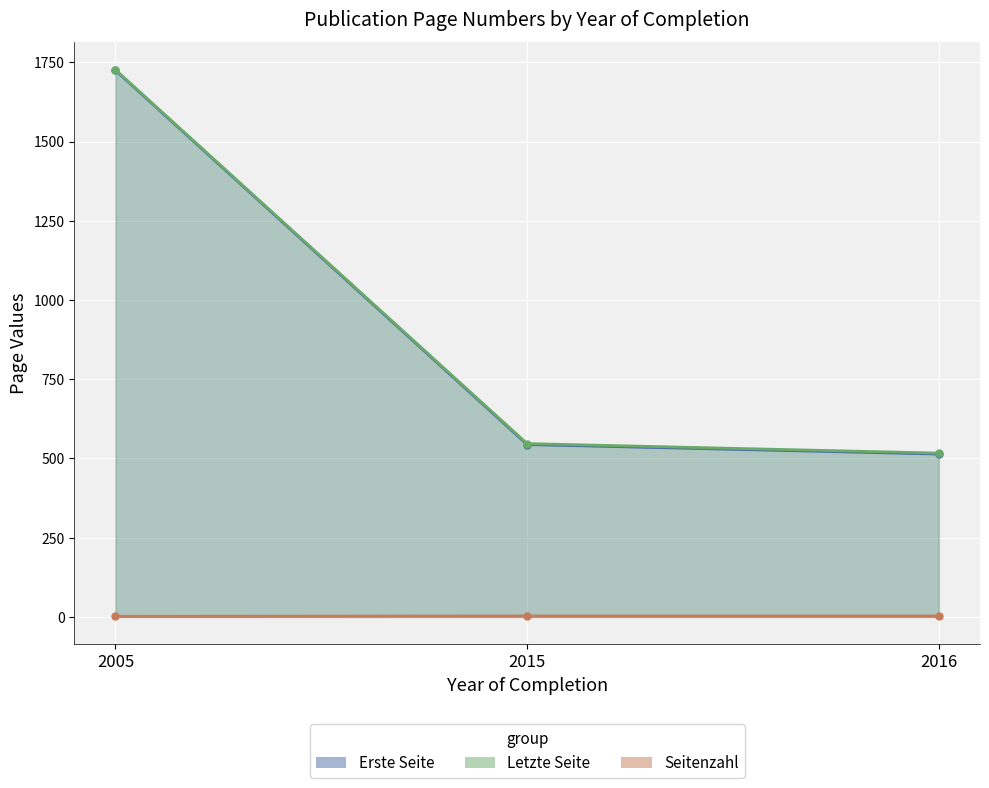

Count the number of data series in this chart.

3